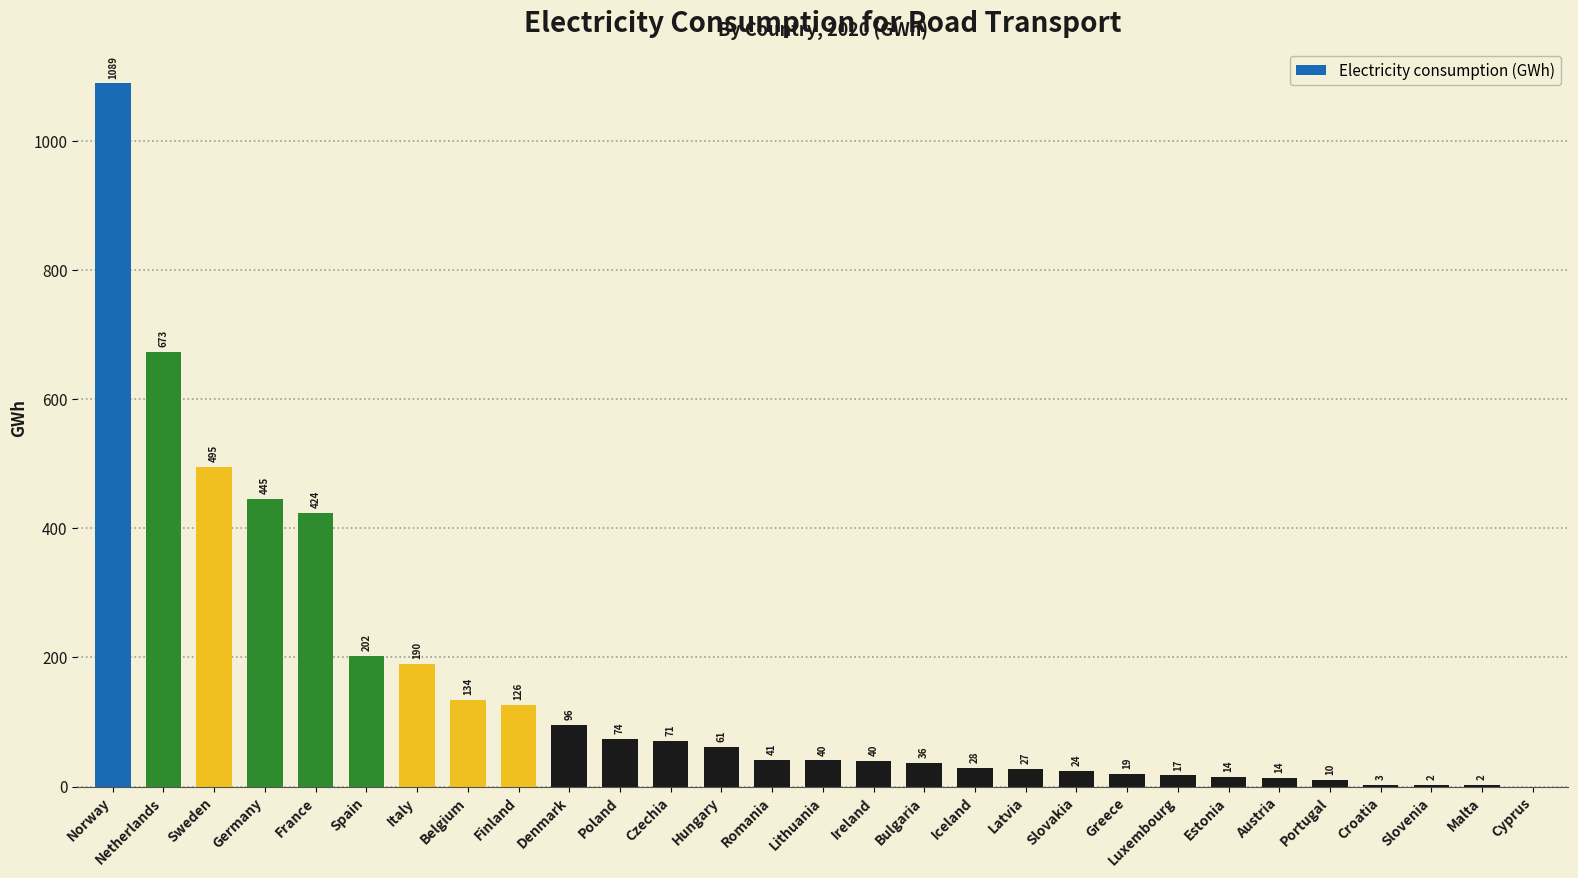

Are the bars grouped side by side (vs. stacked)?

No